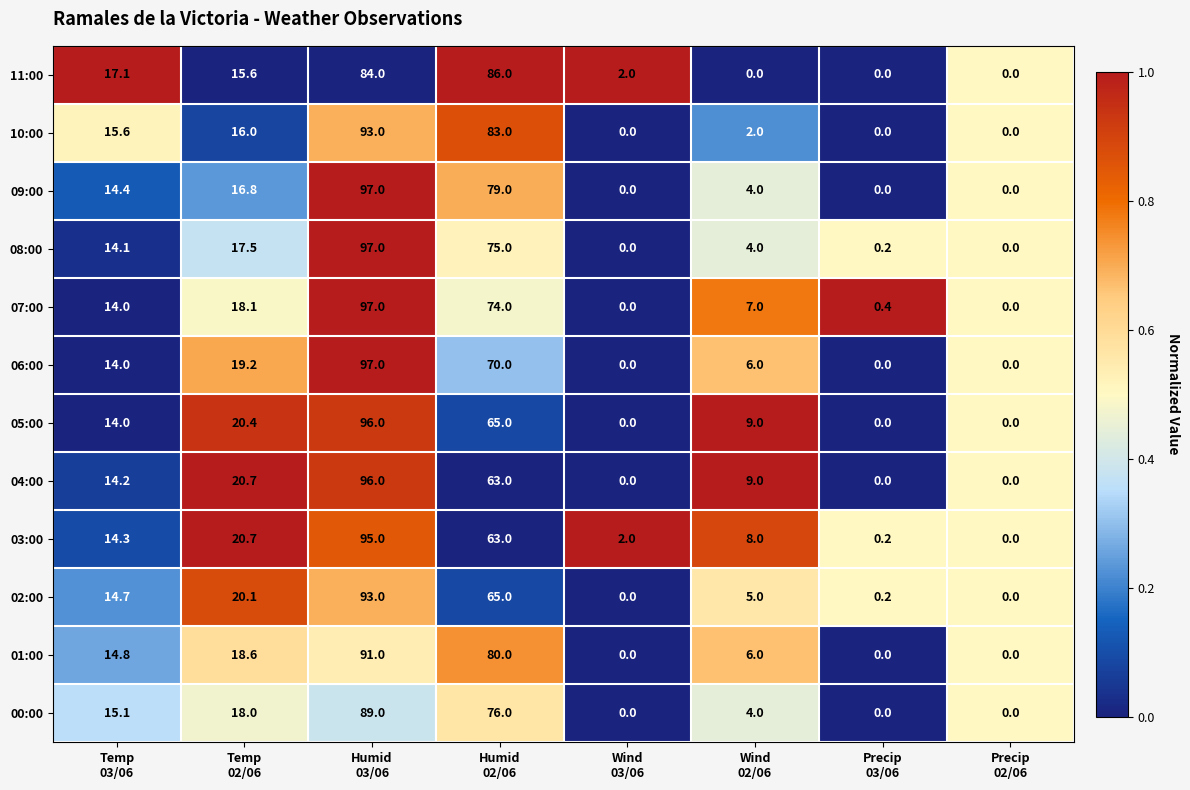

What is the difference between the maximum and minimum values in the 06:00 series?

97.0